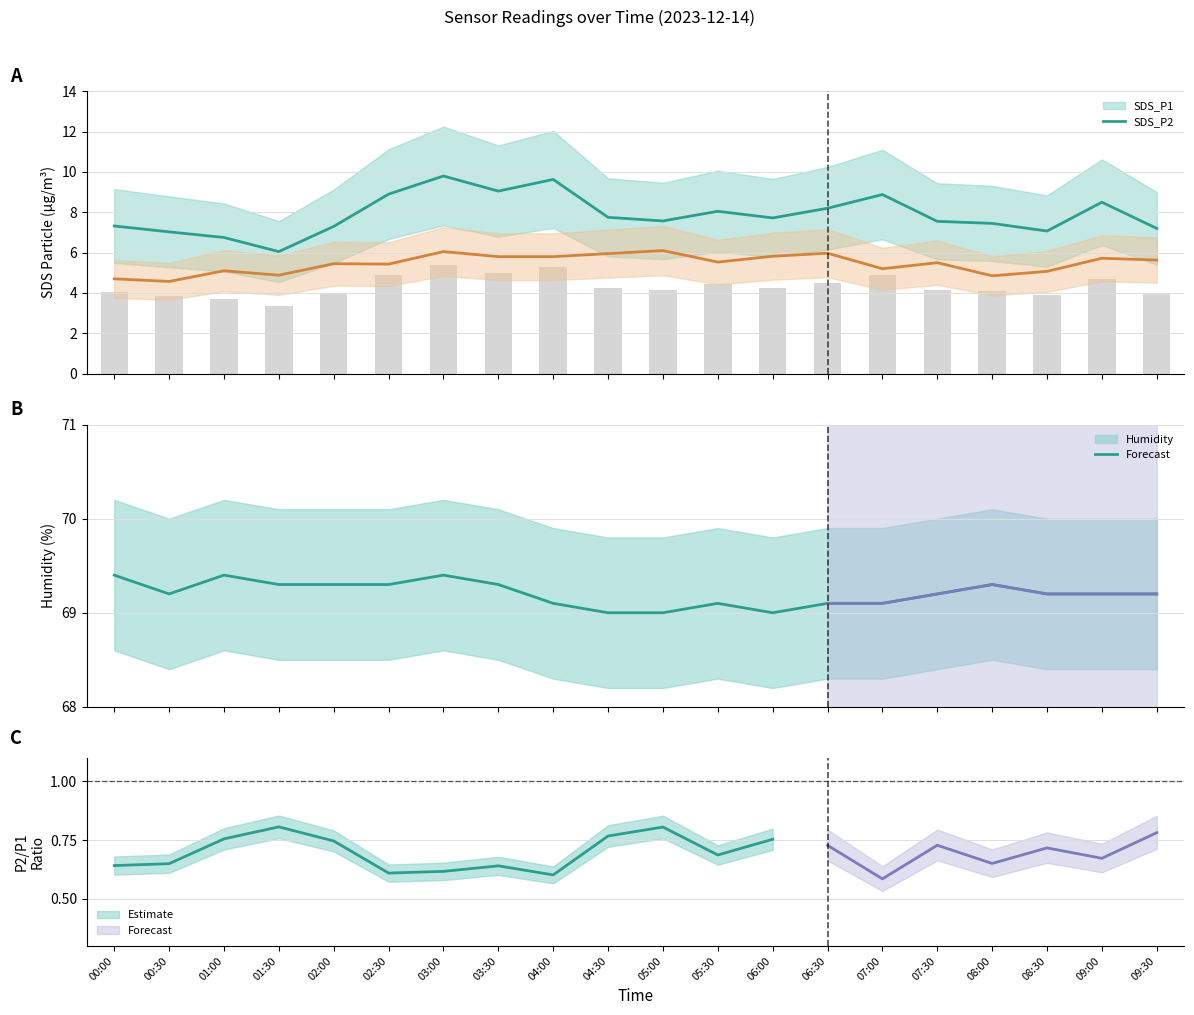

Where does the SDS_P2 series first go above 5?

01:00